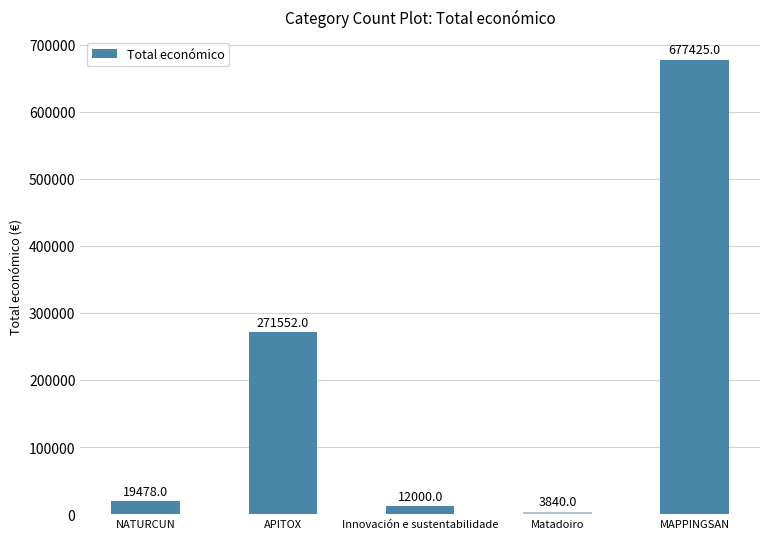

How many data points are less than 19478?

2